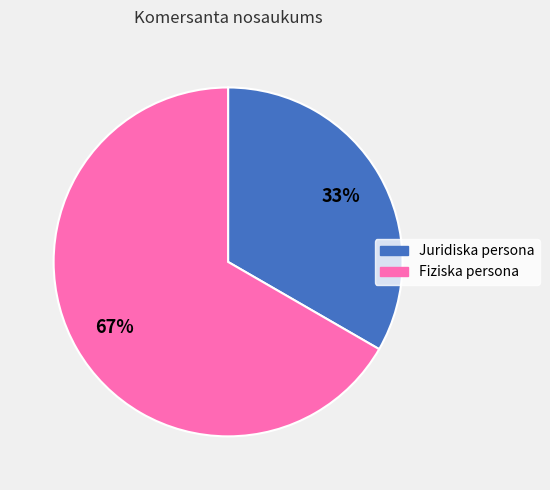

Do Juridiska persona and Fiziska persona together represent more than half of the pie?

Yes